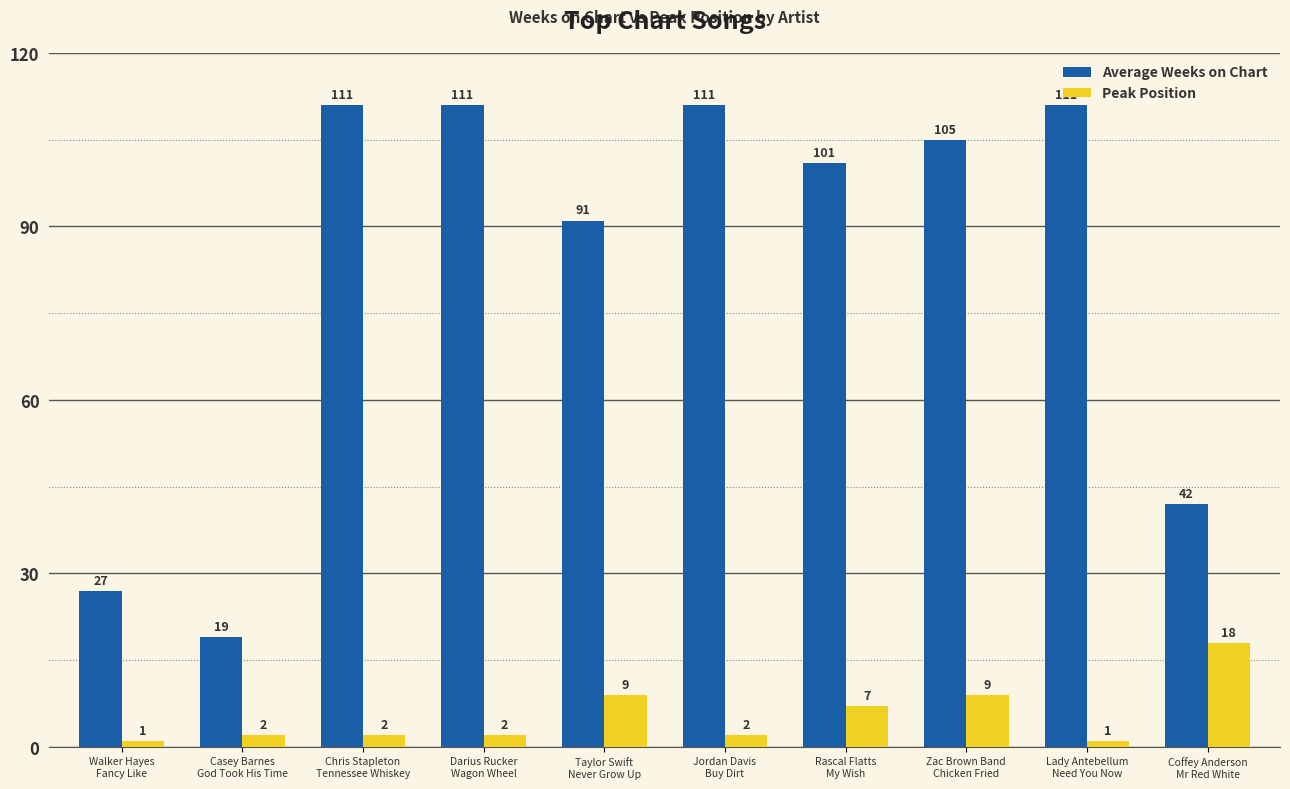

How many data points in Average Weeks on Chart are less than 105?

5